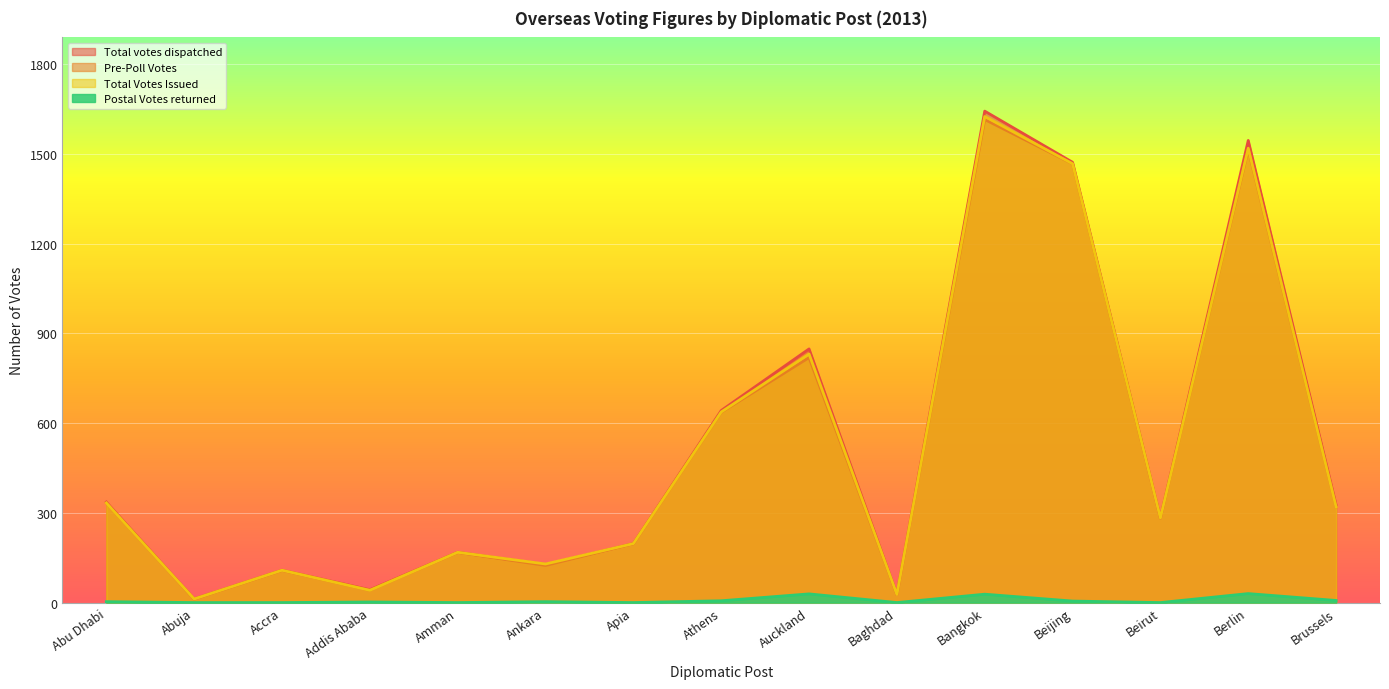

True or false: Pre-Poll Votes and Postal Votes returned cross at least once.

False